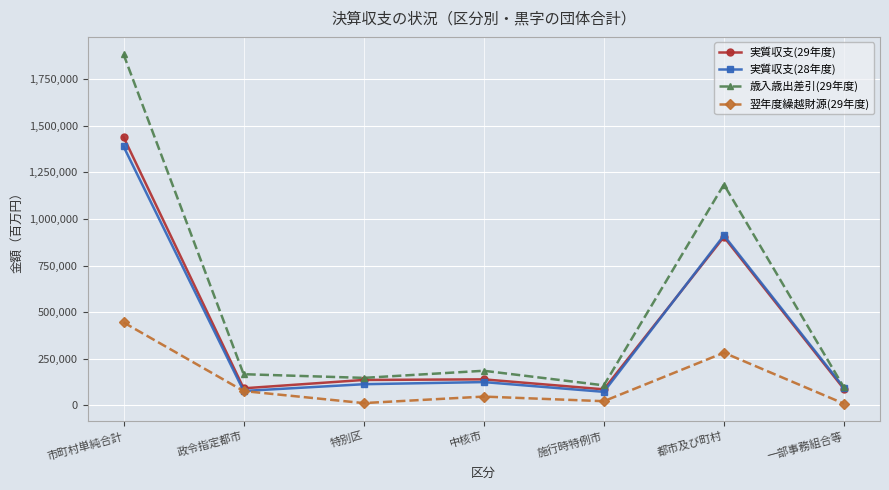

True or false: 歳入歳出差引(29年度) and 翌年度繰越財源(29年度) cross at least once.

False